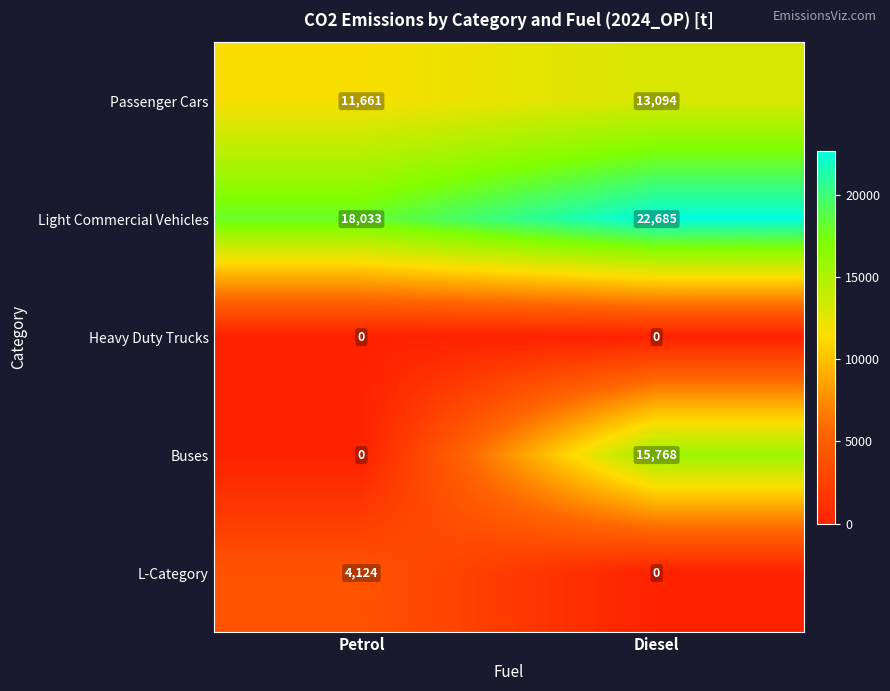

List the series in order of their peak value, highest first.

Light Commercial Vehicles, Buses, Passenger Cars, L-Category, Heavy Duty Trucks